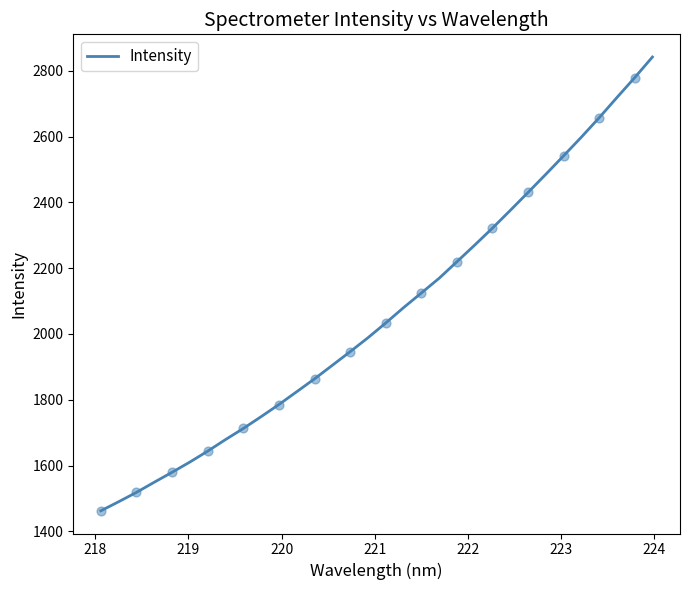

What is the difference between the maximum and minimum values?

1379.0